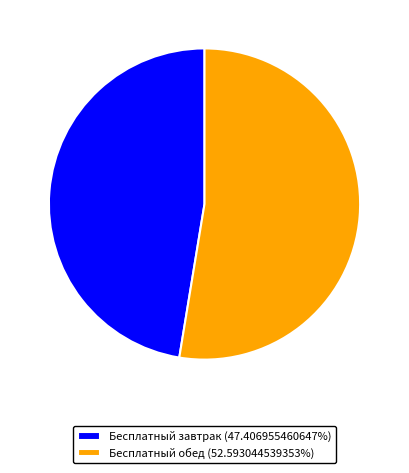

What is the ratio of the value at Бесплатный обед (52.593044539353%) to the value at Бесплатный завтрак (47.406955460647%)?

1.1